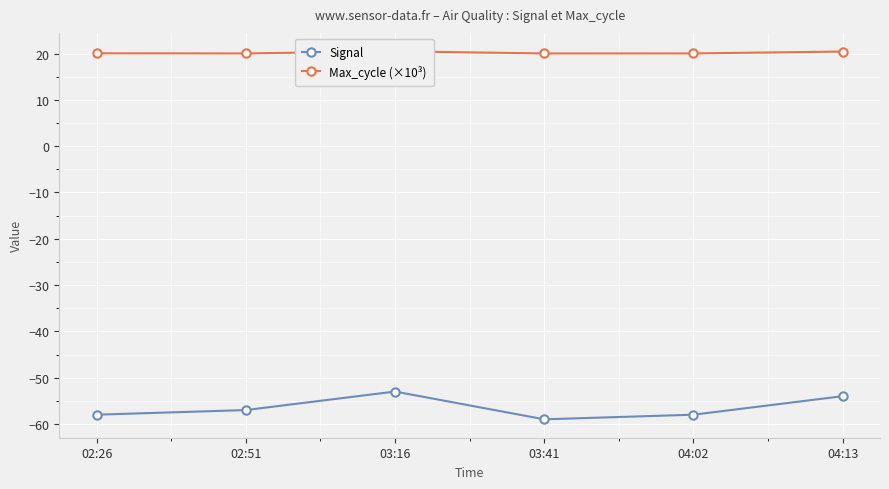

What is the difference between the maximum and minimum values in the Signal series?

6